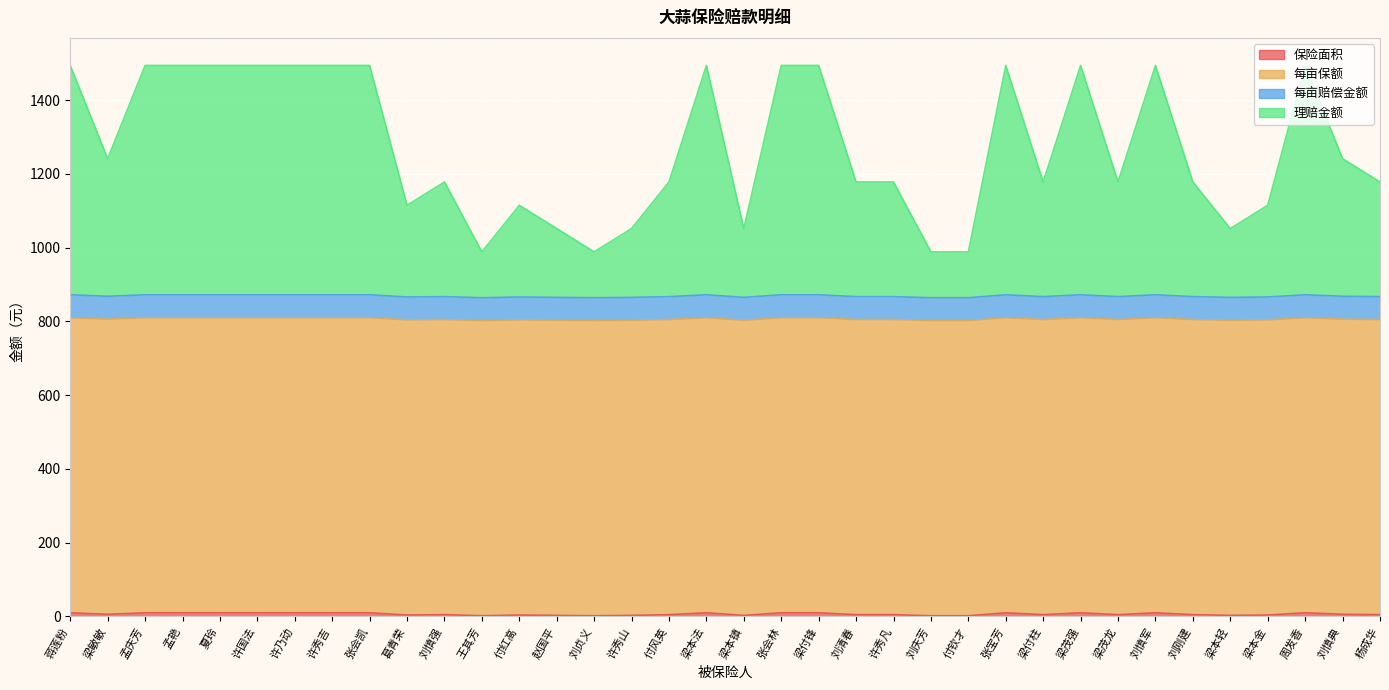

What is the value of the 保险面积 point at the 17th from the left?

5